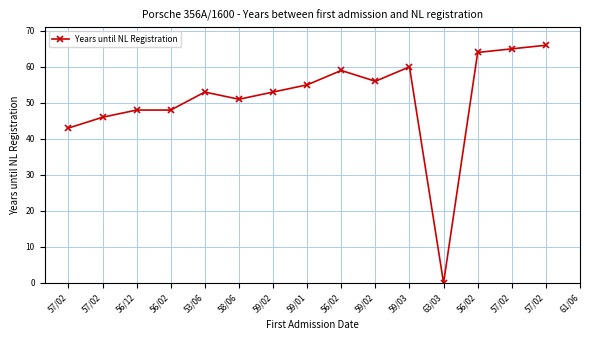

What is the label of the 8th point from the left?

59/01